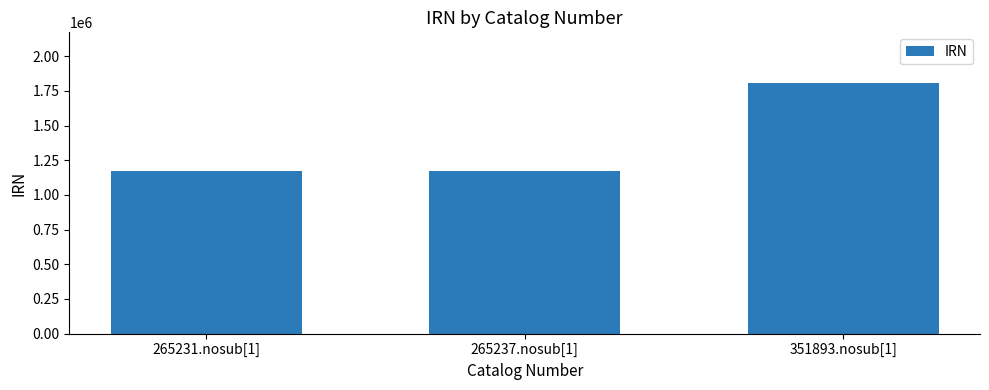

Is it true that the value at 265237.nosub[1] is 1972176?

False